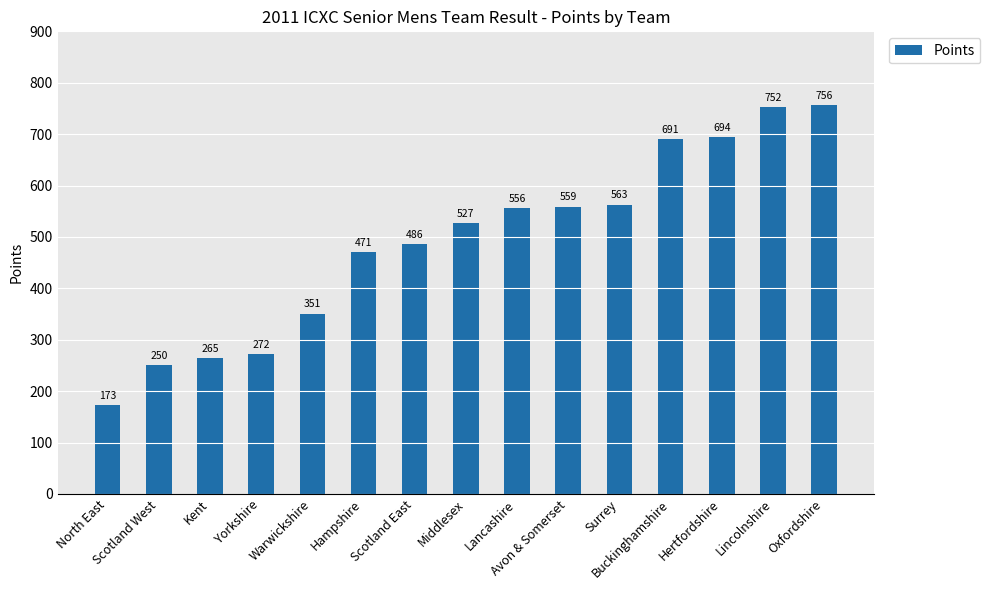

The value at Lancashire is 328. True or false?

False